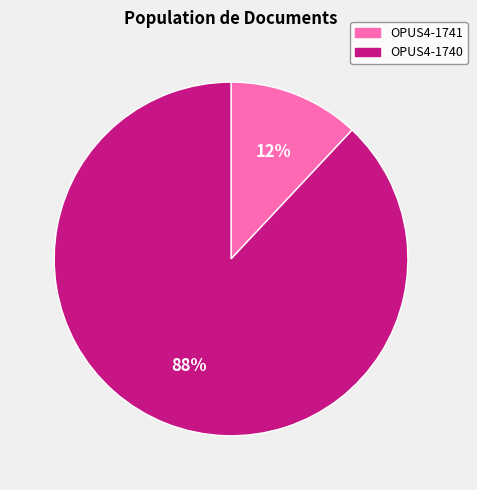

Is it true that OPUS4-1741 is 26% of the pie?

False